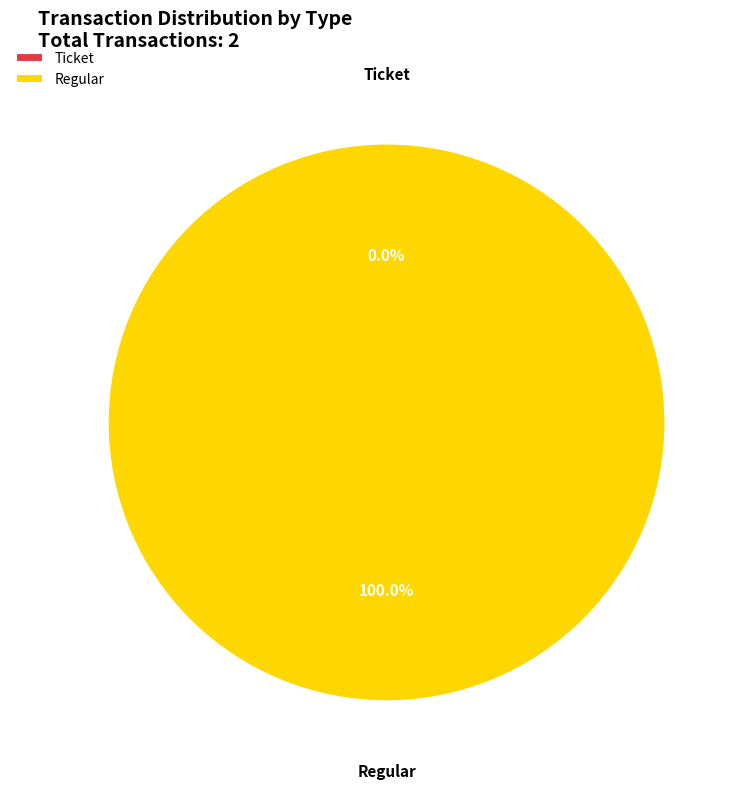

Rank the categories by value from lowest to highest.

Ticket, Regular